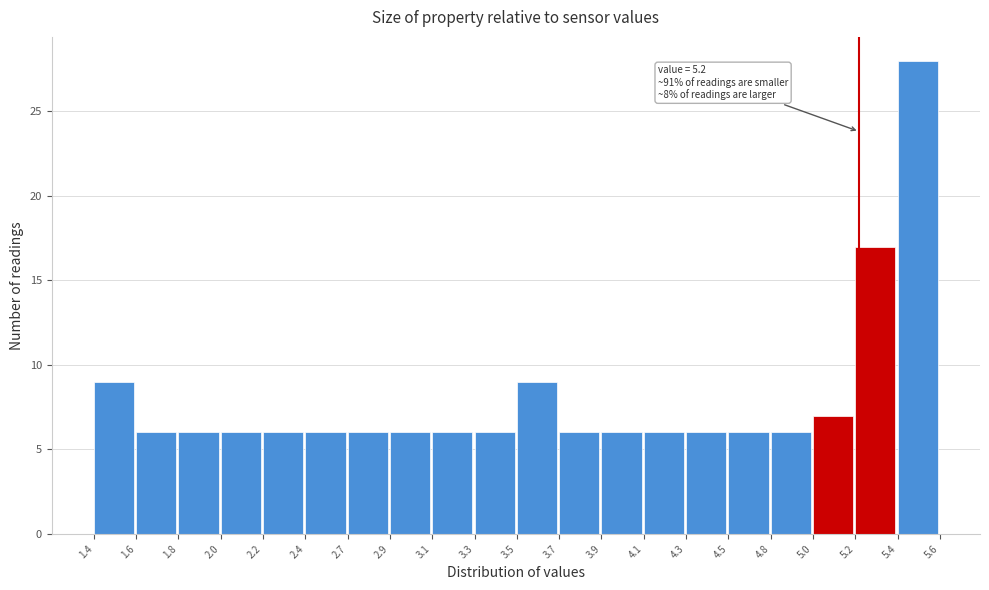

Reading left to right, what are all the values shown in this chart?

9	6	6	6	6	6	6	6	6	6	9	6	6	6	6	6	6	7	17	28